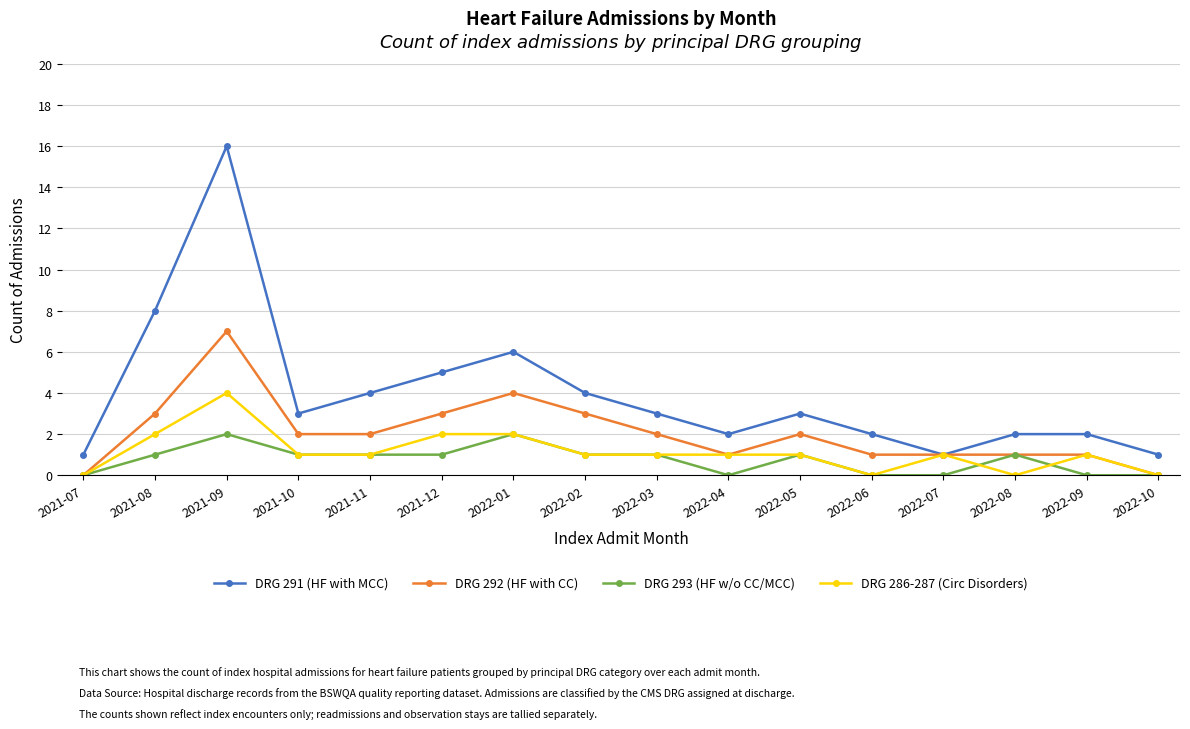

How many series are shown in this chart?

4